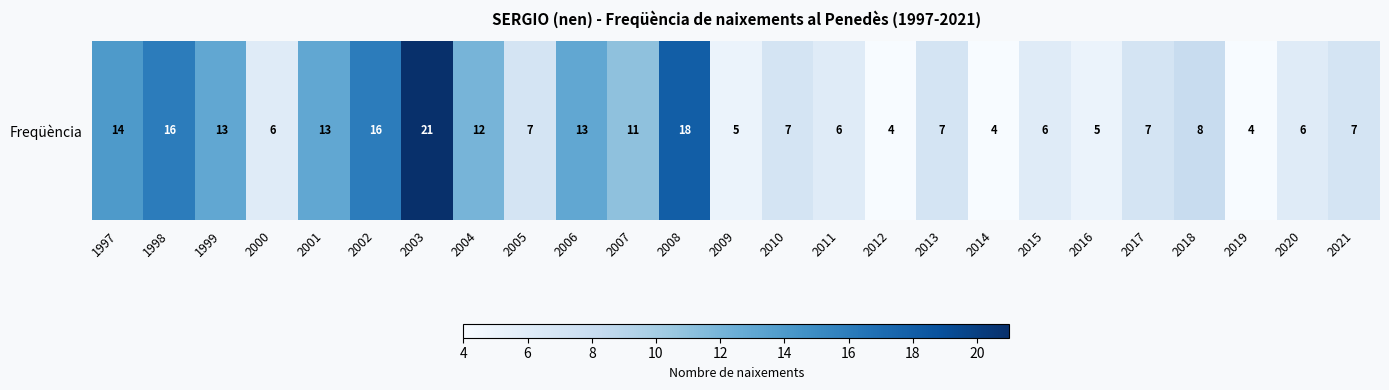

At which label is the value closest to 12?

2004